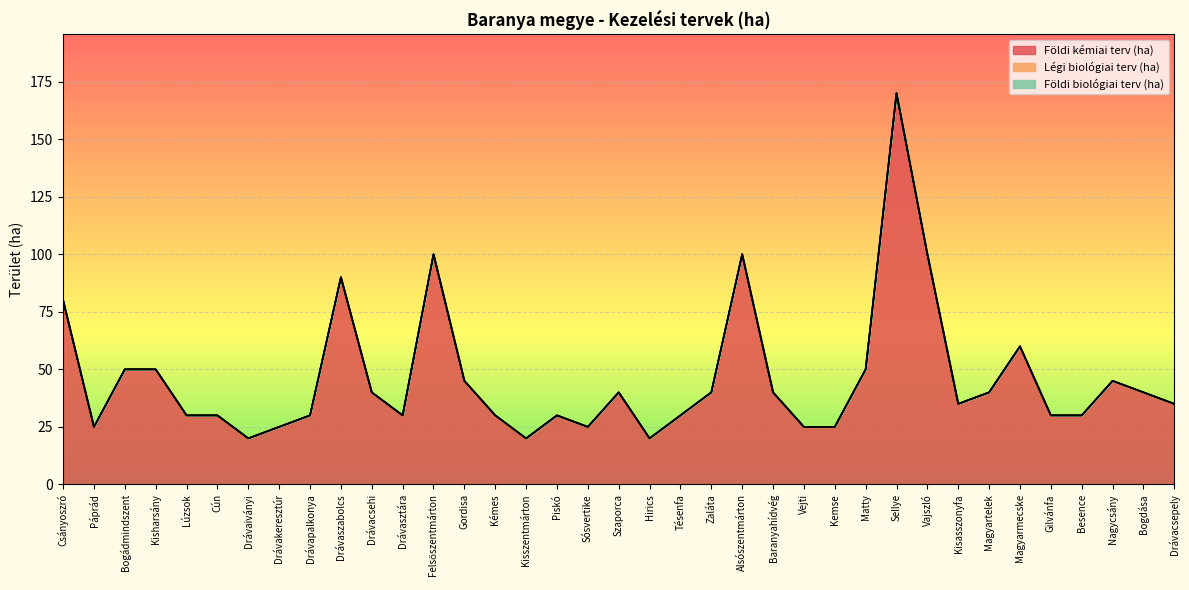

What position from the right is Páprád?

36